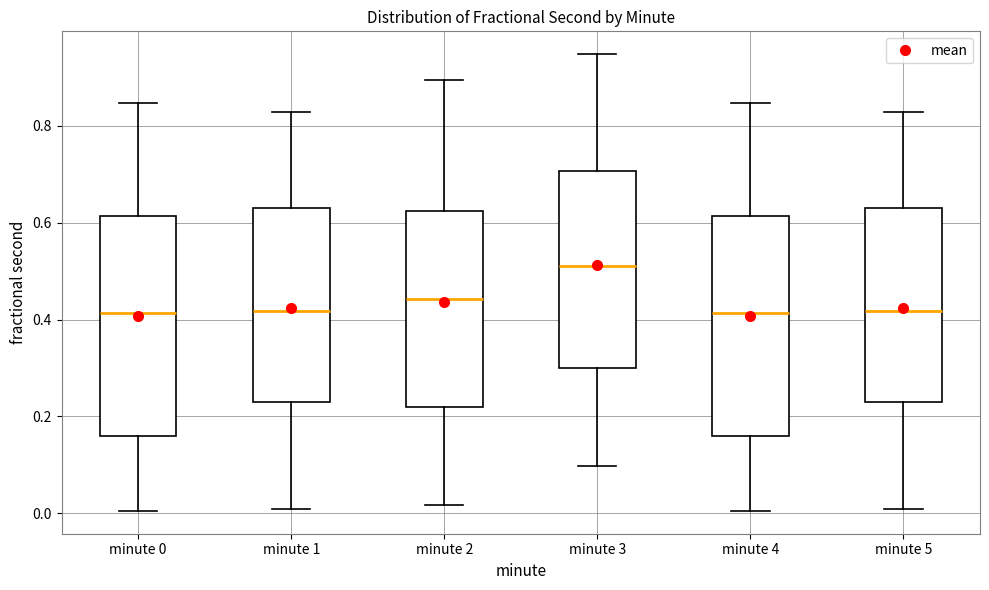

Which box has the highest median line?

minute 3